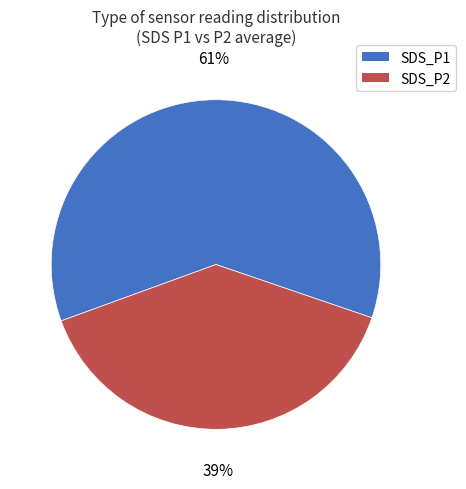

Which slice represents more than half of the pie?

SDS_P1